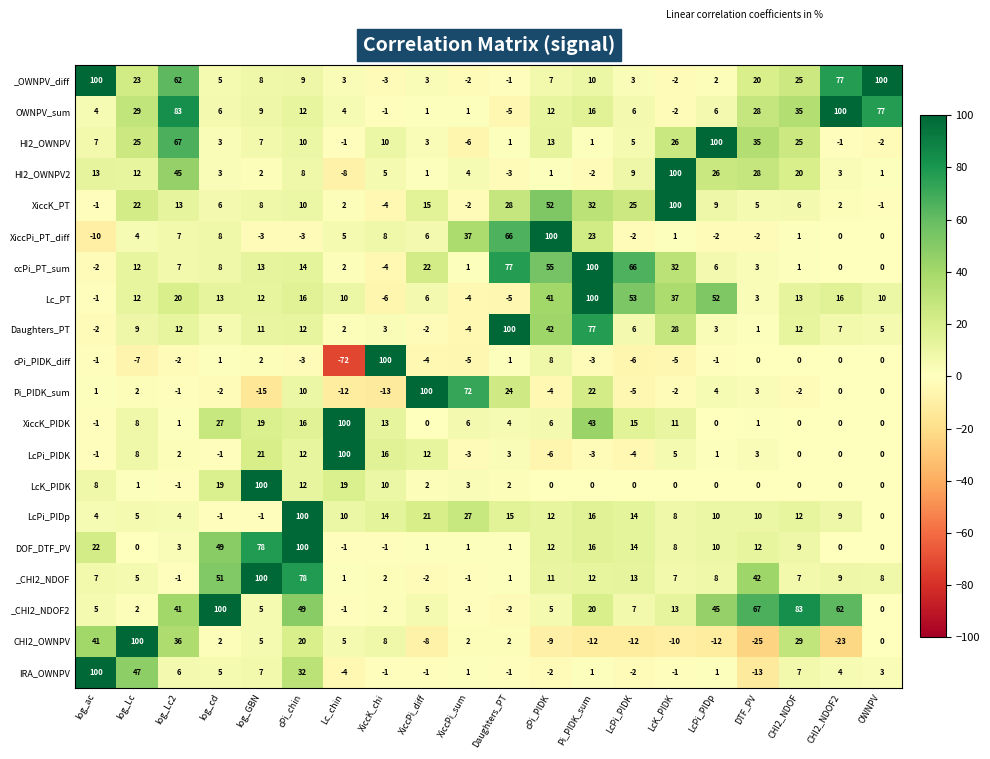

Is the value of Pi_PIDK_sum at cPi_PIDK greater than the value of OWNPV_sum at Pi_PIDK_sum?

No